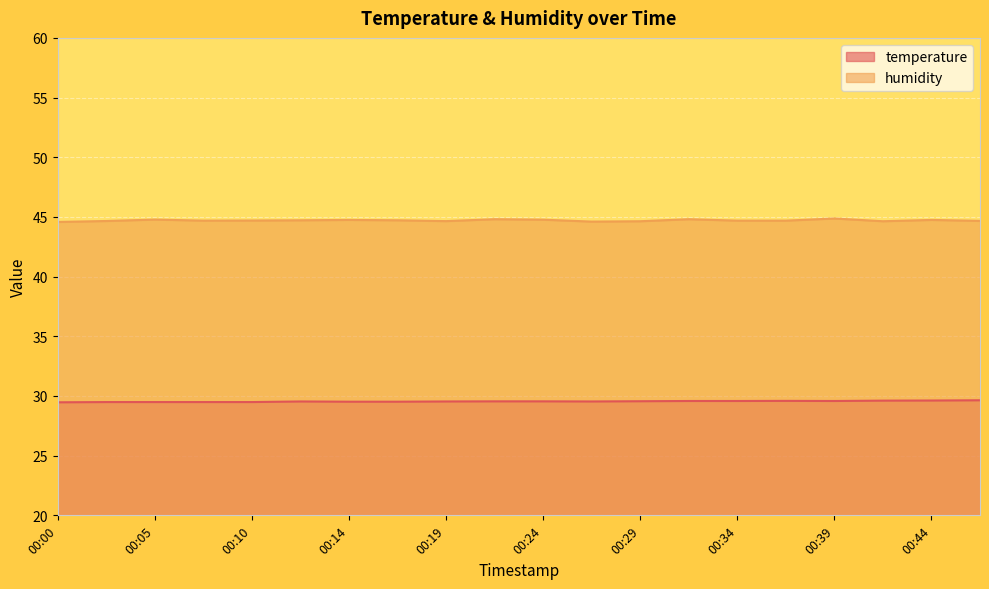

What is the approximate value of humidity at 00:27?

44.6